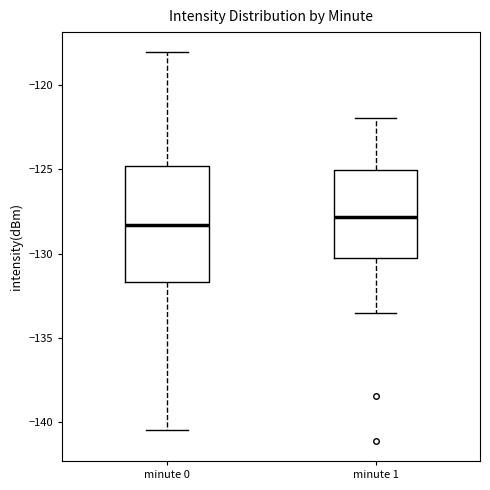

Reading left to right, read every box against the y-axis: the position of its median line, the range the box covers, and the ends of its whiskers. The values are not printed on the chart, so give them approximately, as read against the axis.

minute 0: median -128.5, box -131.5 to -125.0, whiskers -140.5 to -118.0
minute 1: median -128.0, box -130.0 to -125.0, whiskers -133.5 to -122.0